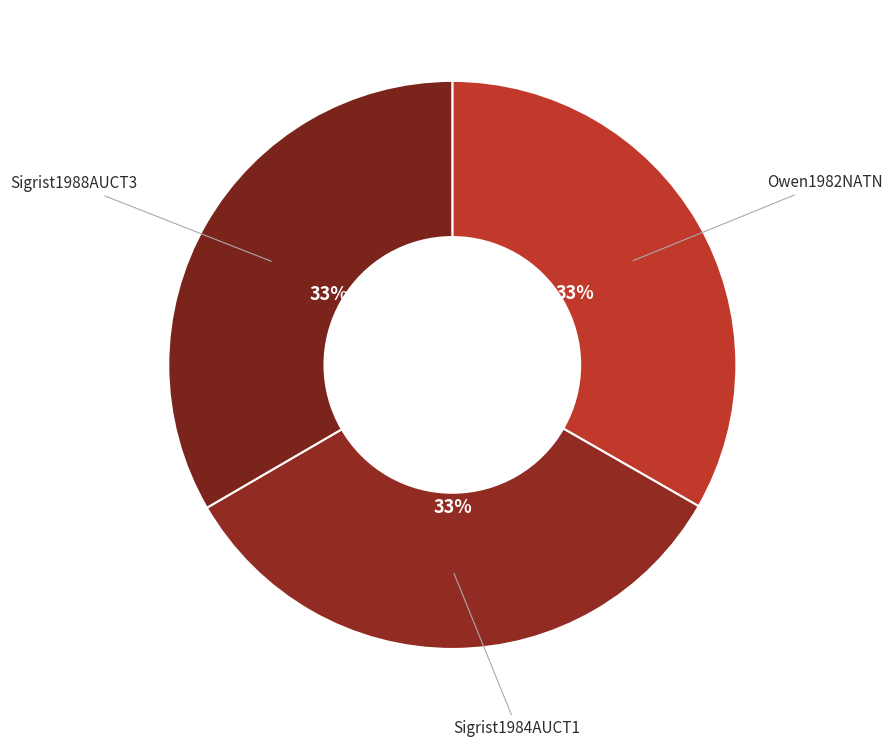

Which category has the biggest portion of the pie?

Sigrist1988AUCT3